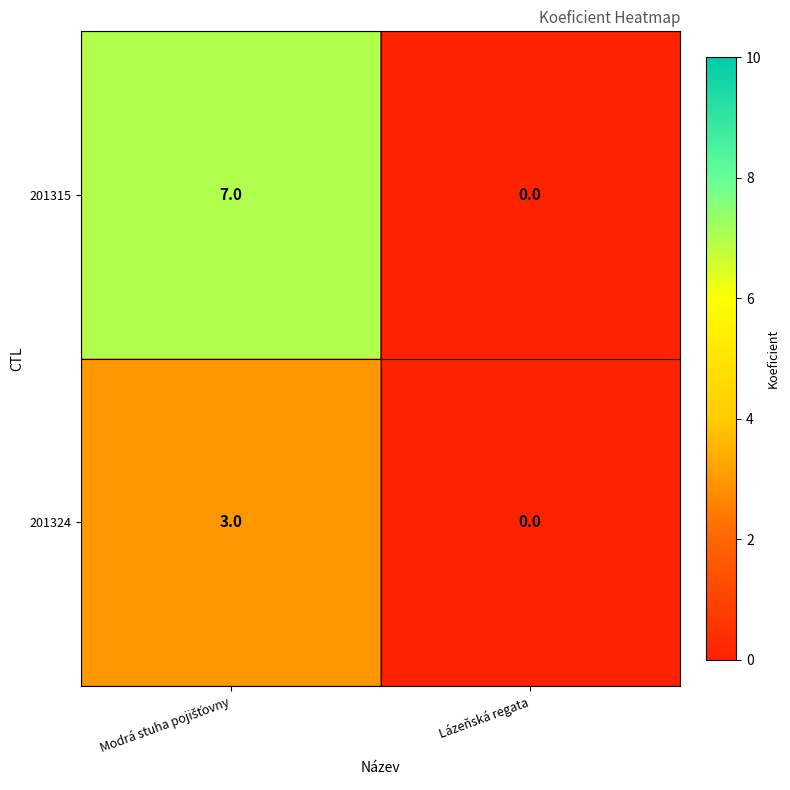

Rank the series by their average value, from lowest to highest.

201324, 201315